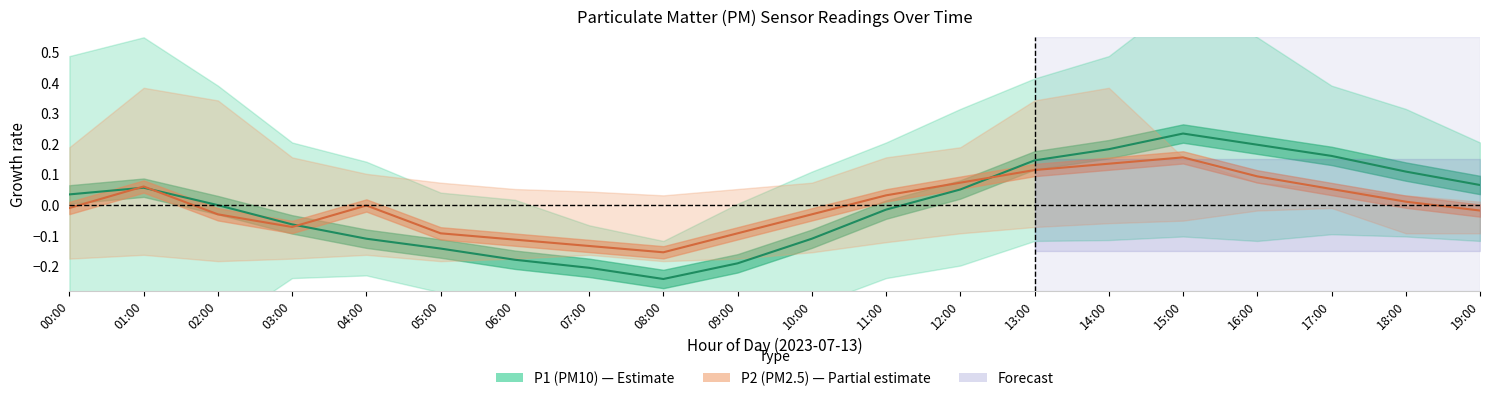

Count the number of categories in the chart.

20